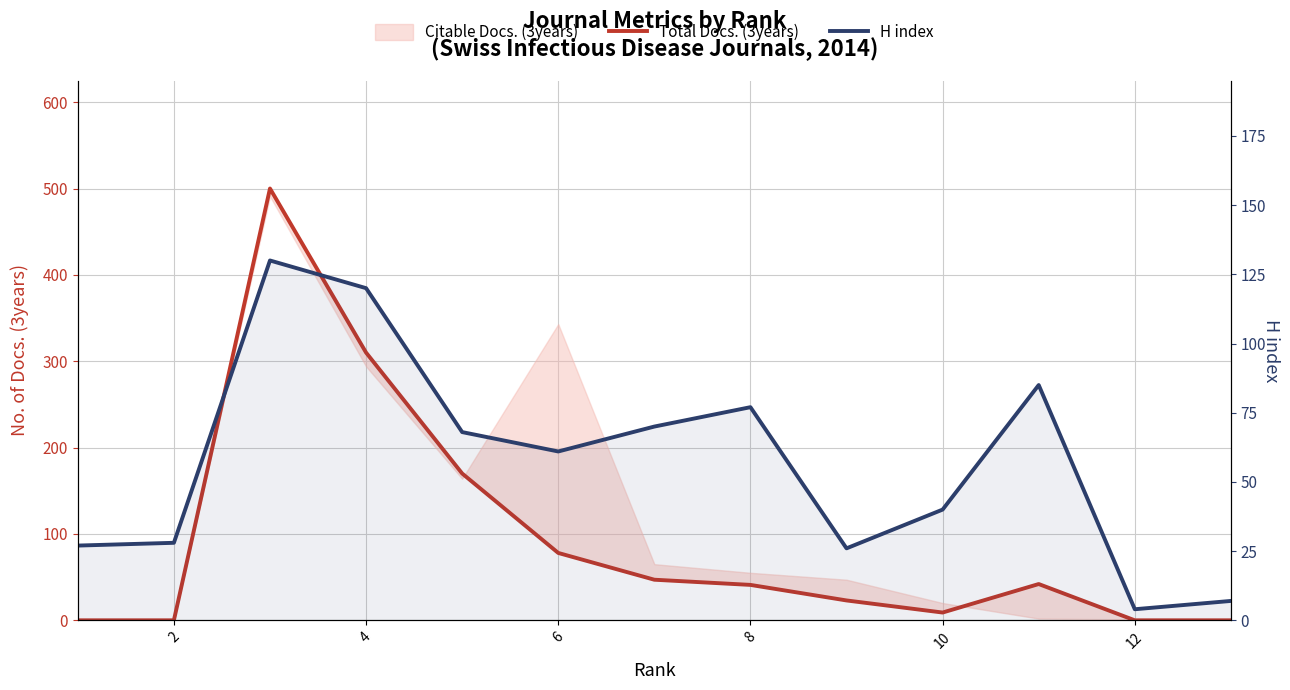

Reading left to right, list all the values displayed in this chart.

Total Docs. (3years): 0	0	500	310	170	78	47	41	23	9	42	0	0
H index: 27	28	130	120	68	61	70	77	26	40	85	4	7